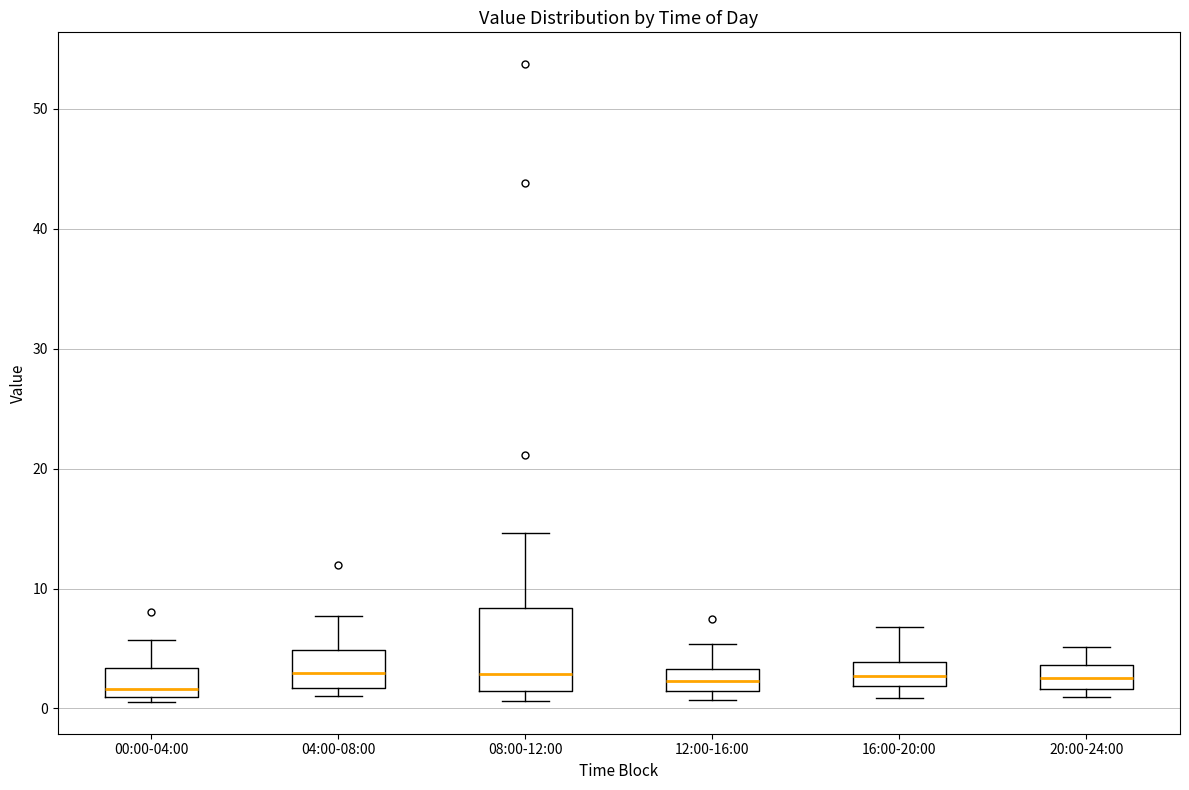

Which box is the tallest, from its lower edge to its upper edge?

08:00-12:00